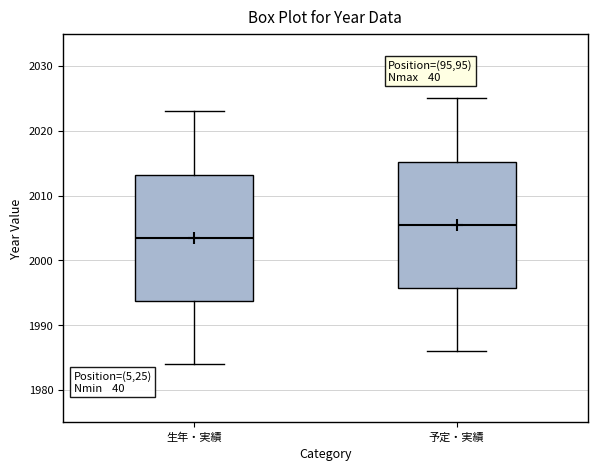

Which box's median line is the lowest?

生年・実績